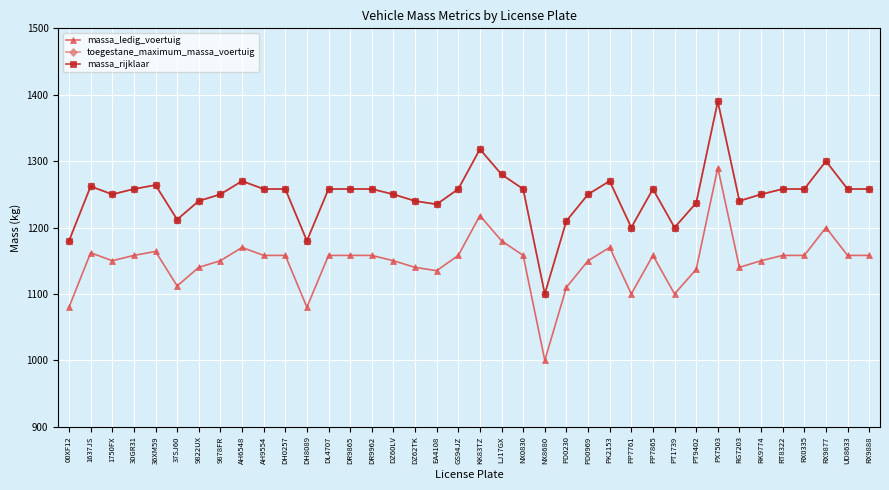

Rank the series by their maximum value, from highest to lowest.

toegestane_maximum_massa_voertuig, massa_rijklaar, massa_ledig_voertuig